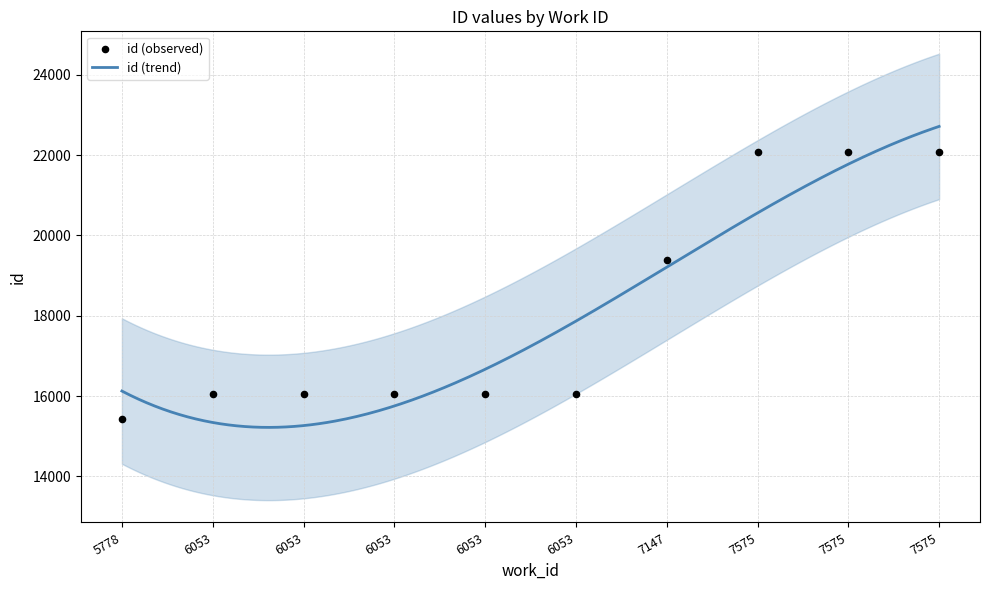

Between 7575 and 7575, which is larger?

7575